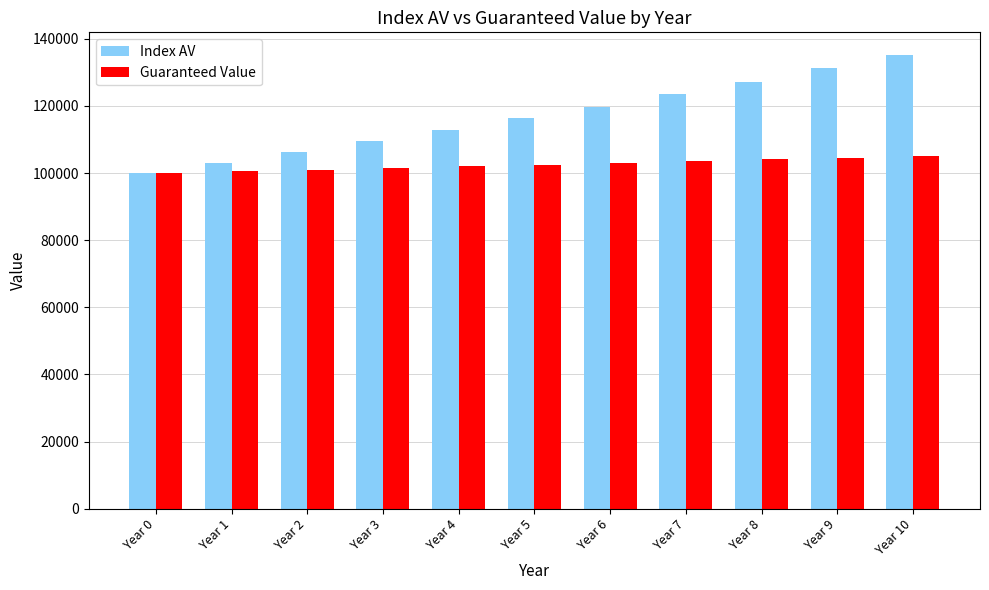

How many values in the Guaranteed Value series are below 102525?

5